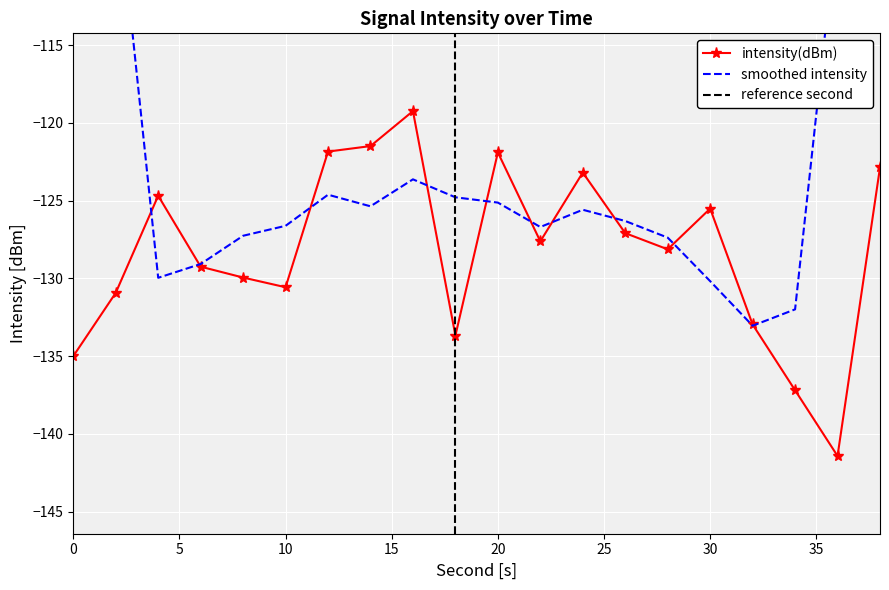

Is it true that second equals 26.0 at 26?

True